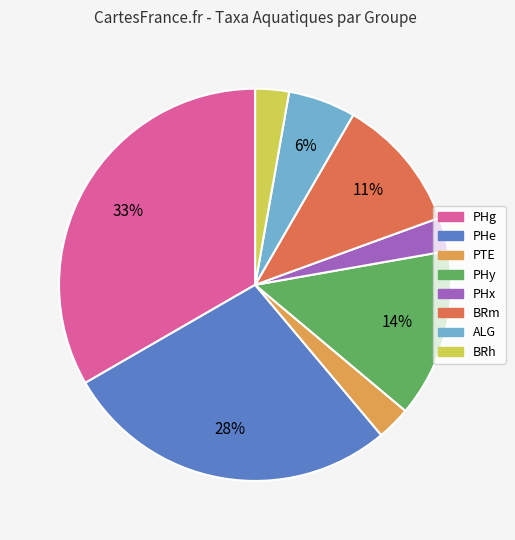

What is the ratio of the value at PHe to the value at BRm?

2.5